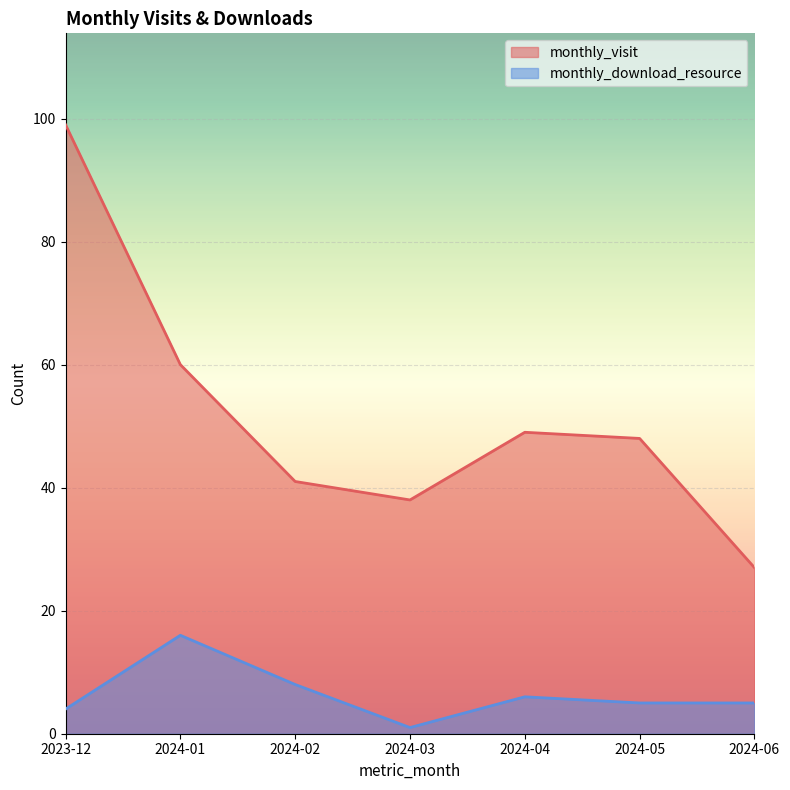

Which series changed the most between 2024-01 and 2024-03?

monthly_visit